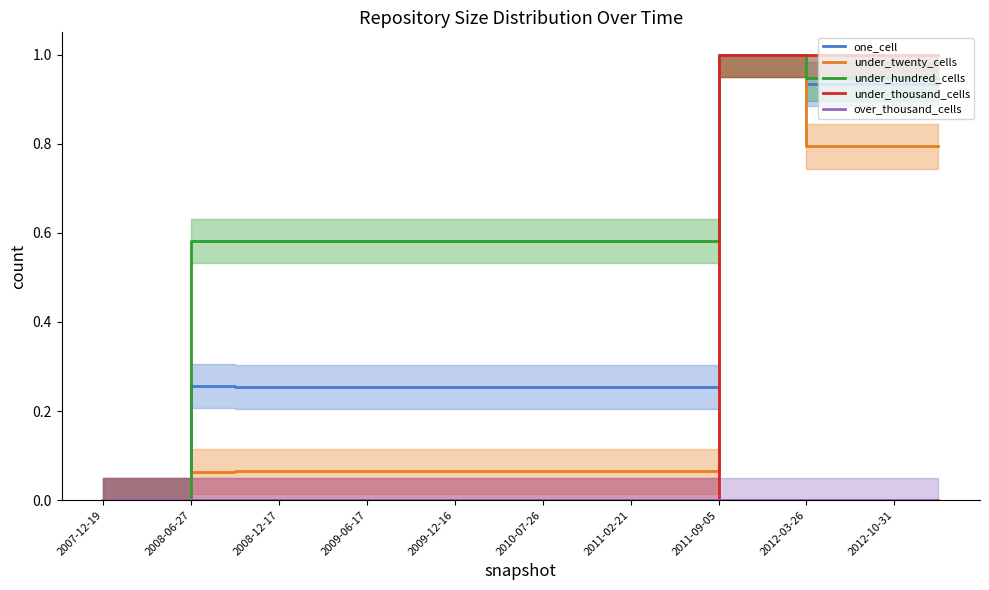

The under_twenty_cells series shows 0.8 at 2012-03-26. True or false?

True